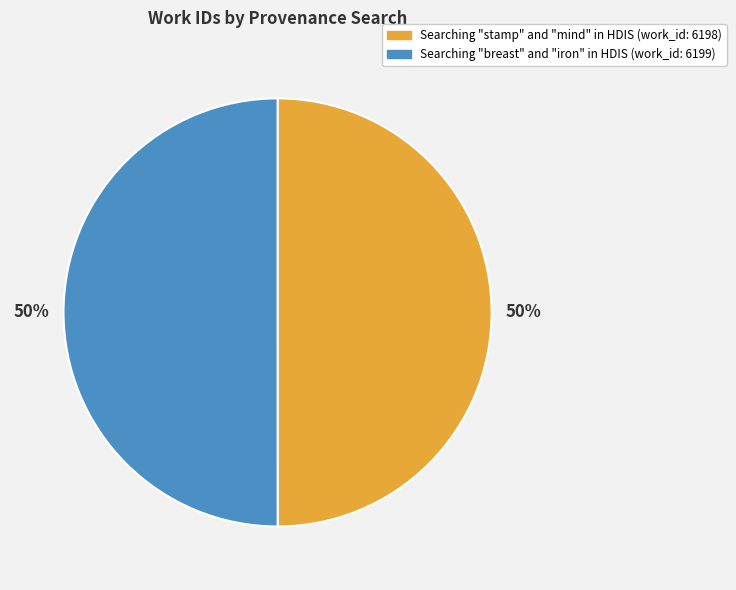

The Searching "stamp" and "mind" in HDIS slice represents 50% of the pie. True or false?

True